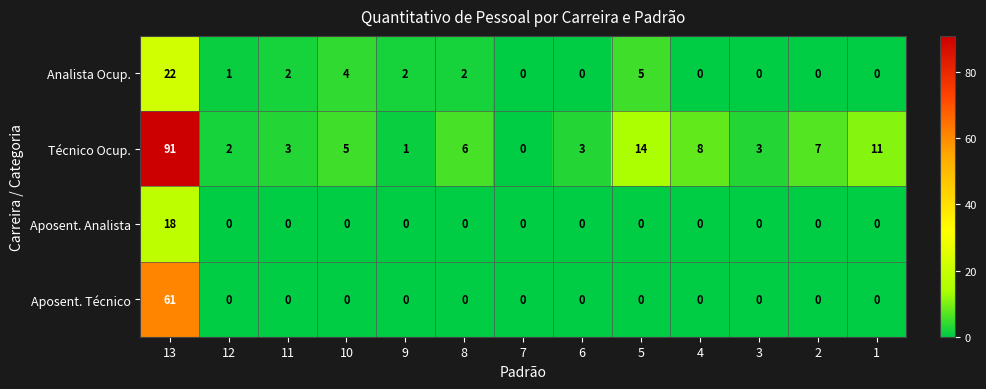

Rank the series by their maximum value, from lowest to highest.

Aposent. Analista, Analista Ocup., Aposent. Técnico, Técnico Ocup.